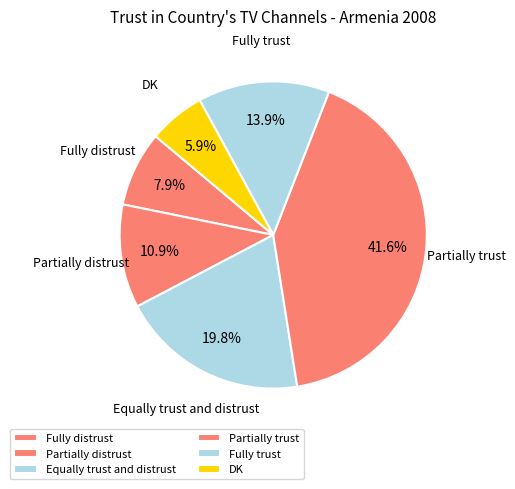

To the nearest percent, what is the combined percentage of Partially distrust and DK?

17%